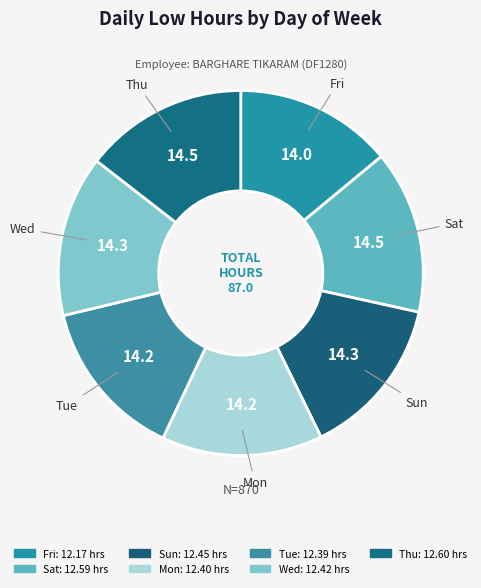

How many segments does this pie chart have?

7